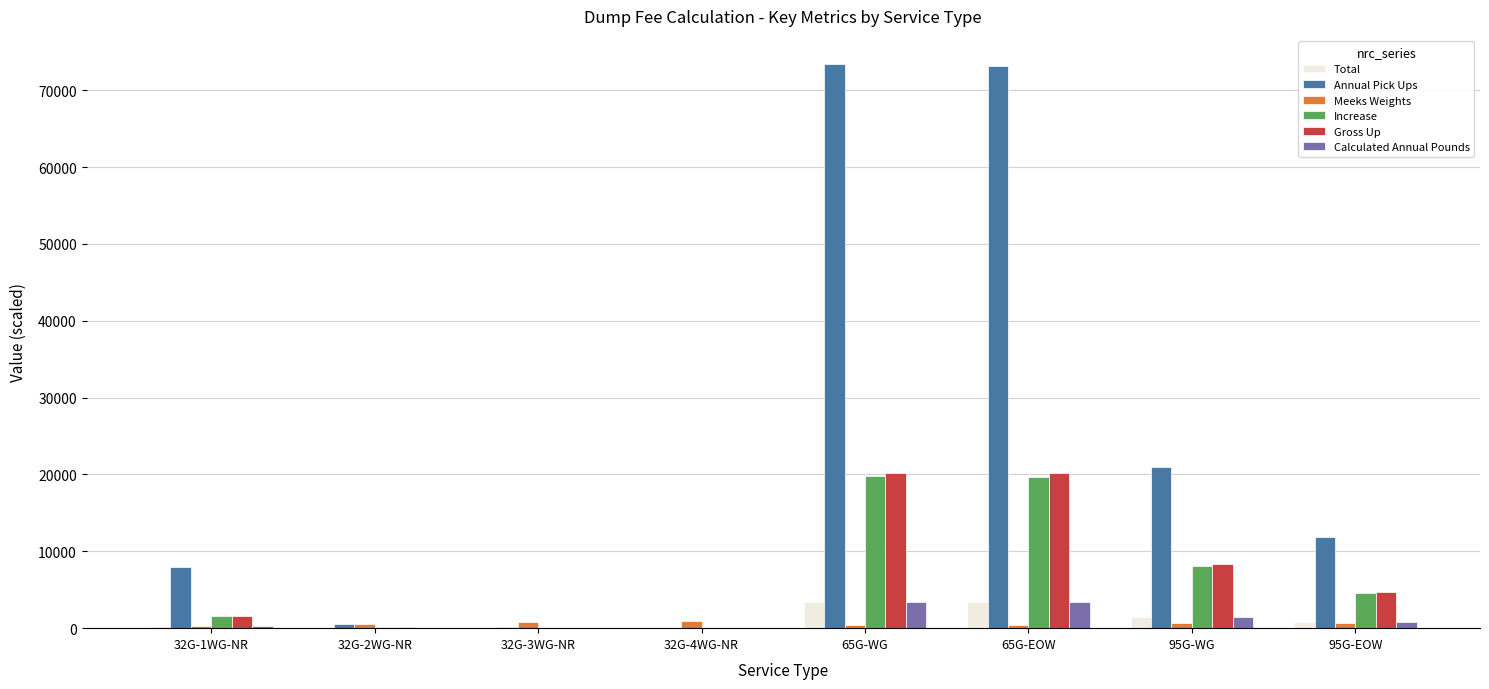

At which label does Increase first exceed 4630?

65G-WG